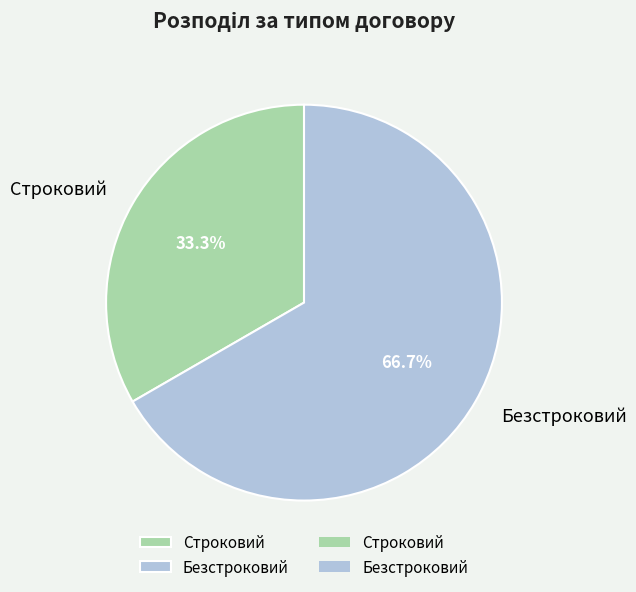

To the nearest percent, what is the average slice percentage?

50%